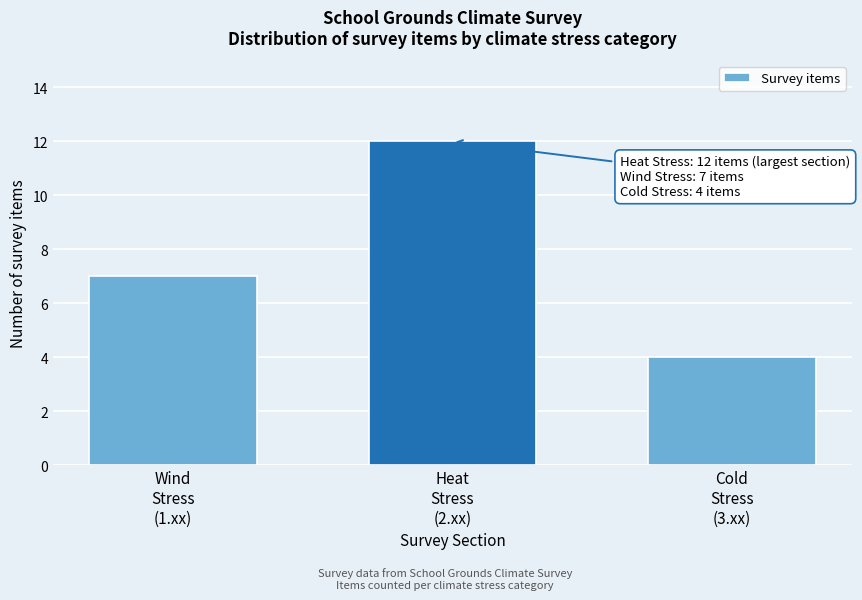

Reading left to right, transcribe all the data shown in this chart.

7	12	4